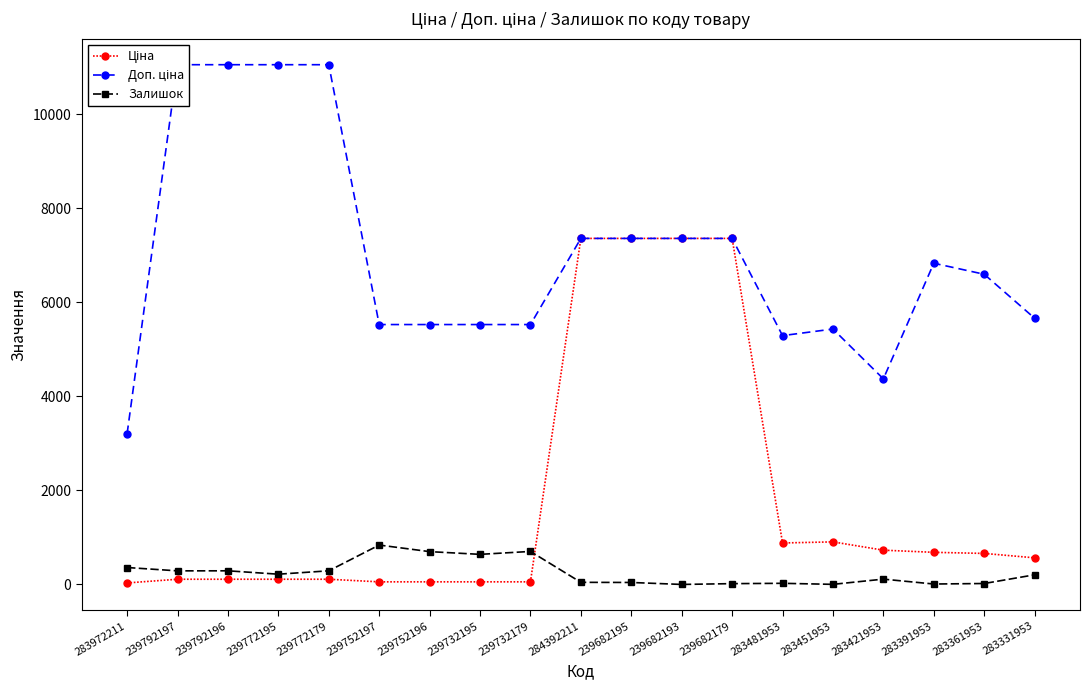

True or false: Доп. ціна and Ціна intersect in this chart.

False